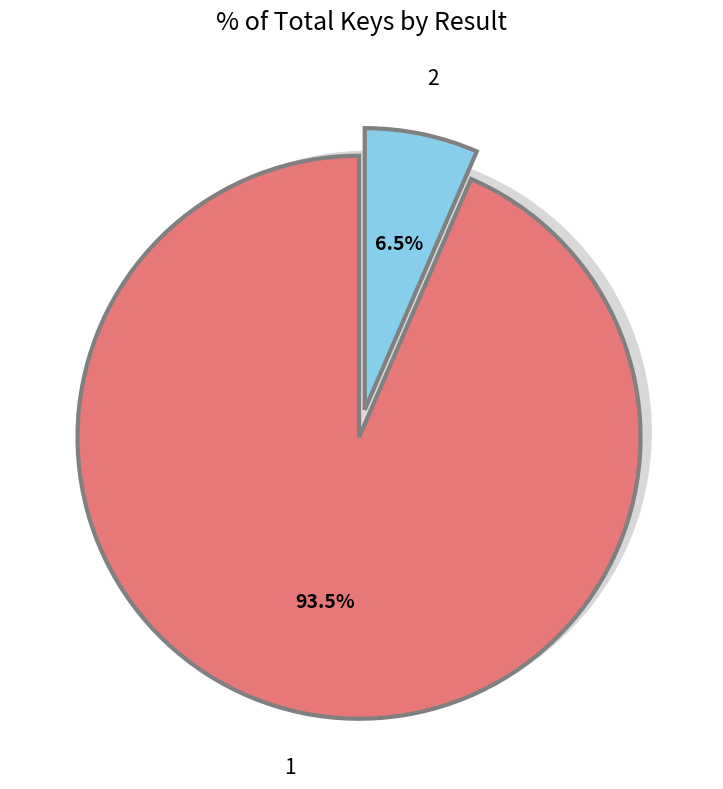

Approximately how many times larger is the value at 1 compared to 2?

14.3